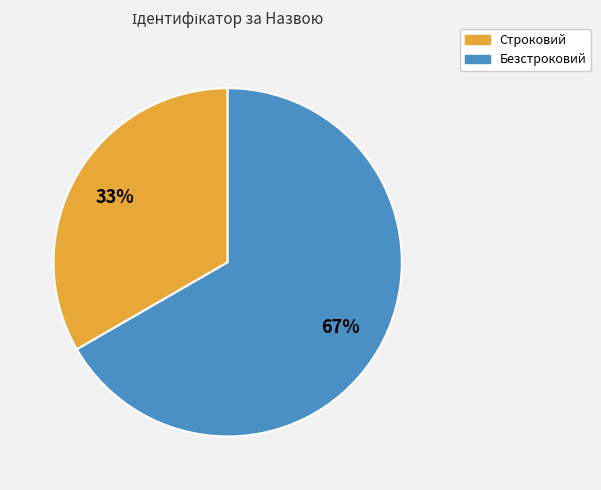

Rank the categories by value from highest to lowest.

Безстроковий, Строковий